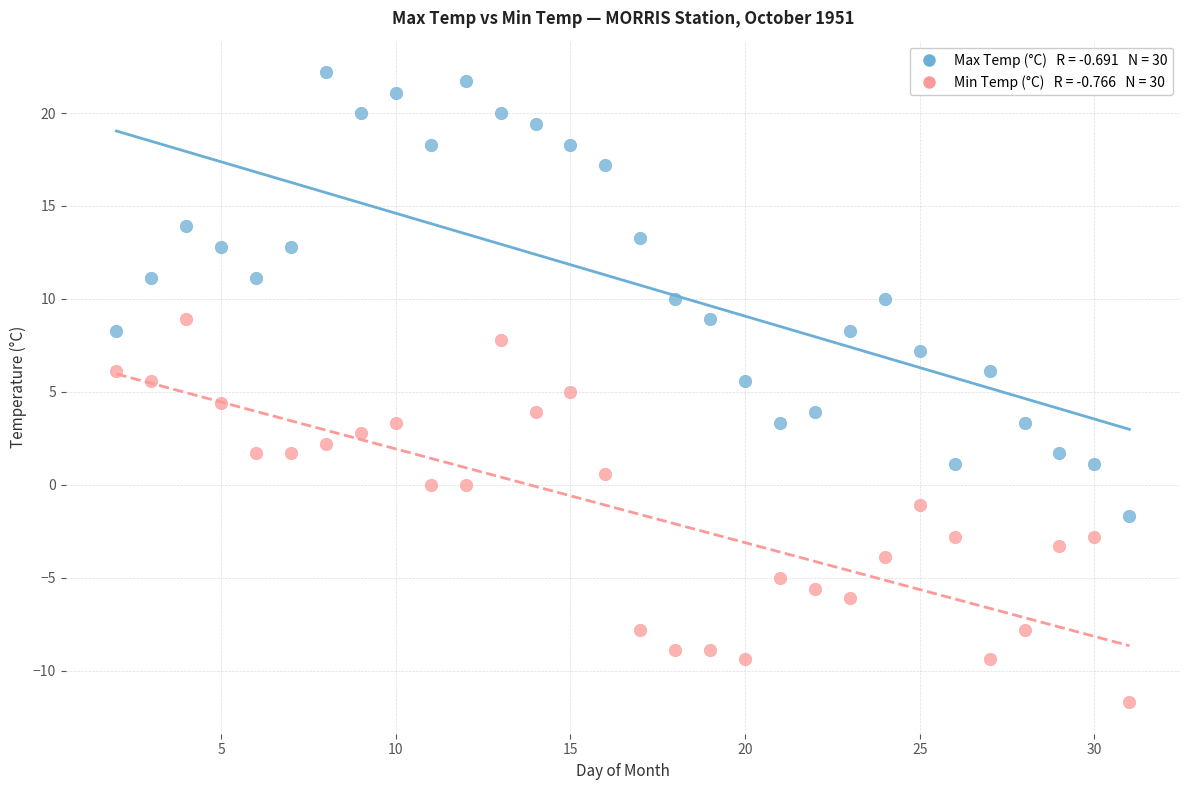

Across all data points, what is the range of X values (max minus min)?

29.0